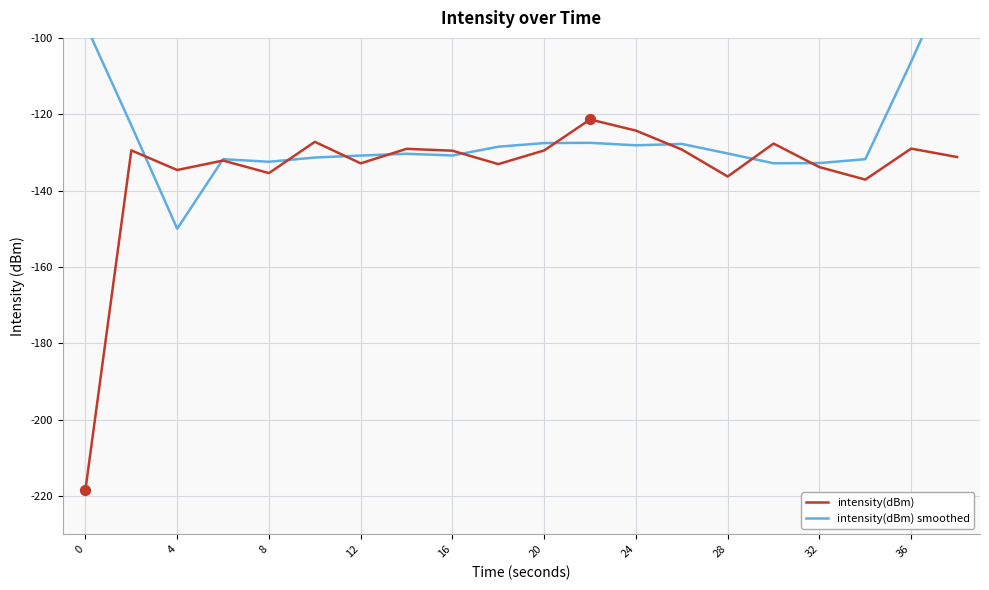

Which series reaches the minimum Y coordinate?

intensity(dBm)